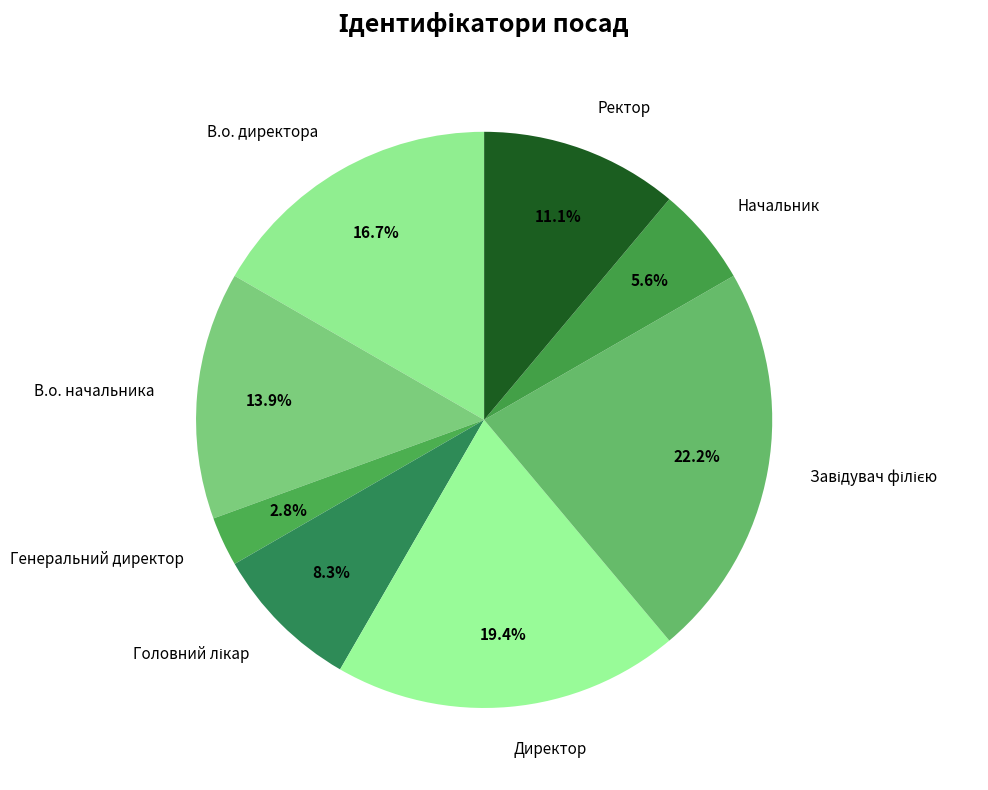

Between Начальник and В.о. начальника, which is larger?

В.о. начальника